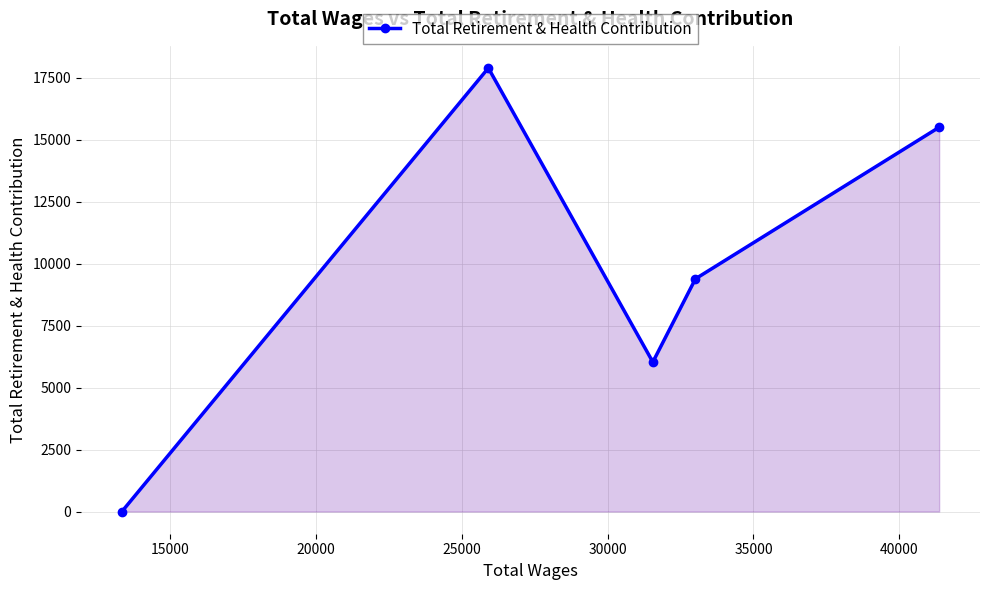

What is the greatest value displayed?

17894